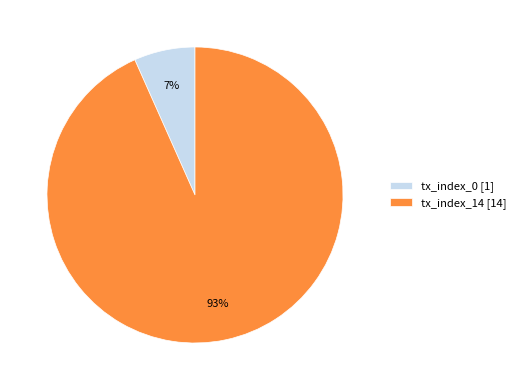

Which slice represents more than half of the pie?

tx_index_14